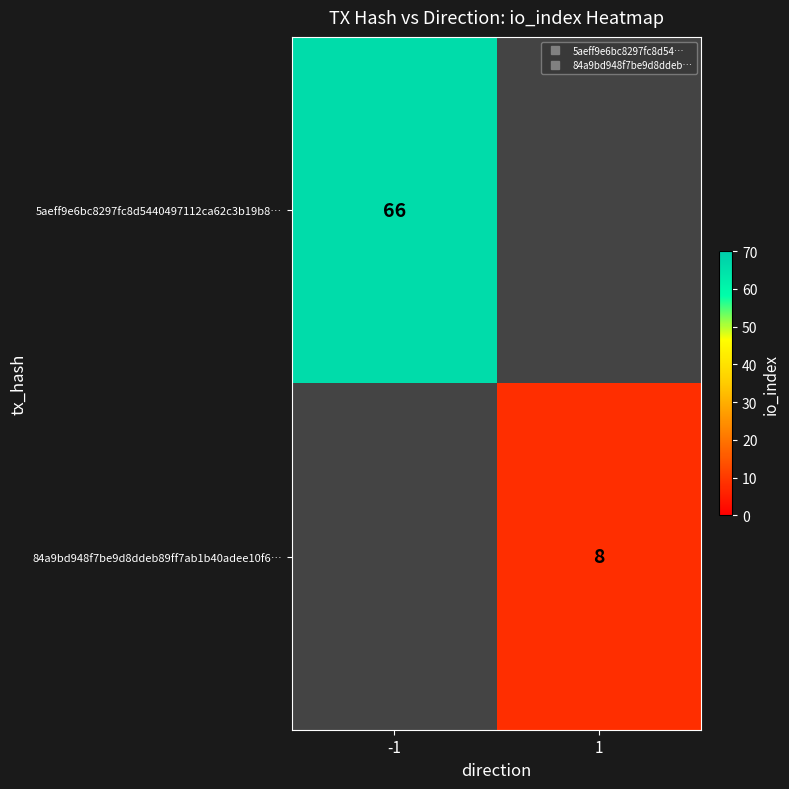

What is the lowest value of the 5aeff9e6bc8297fc8d5440497112ca62c3b19b8… series?

66.0